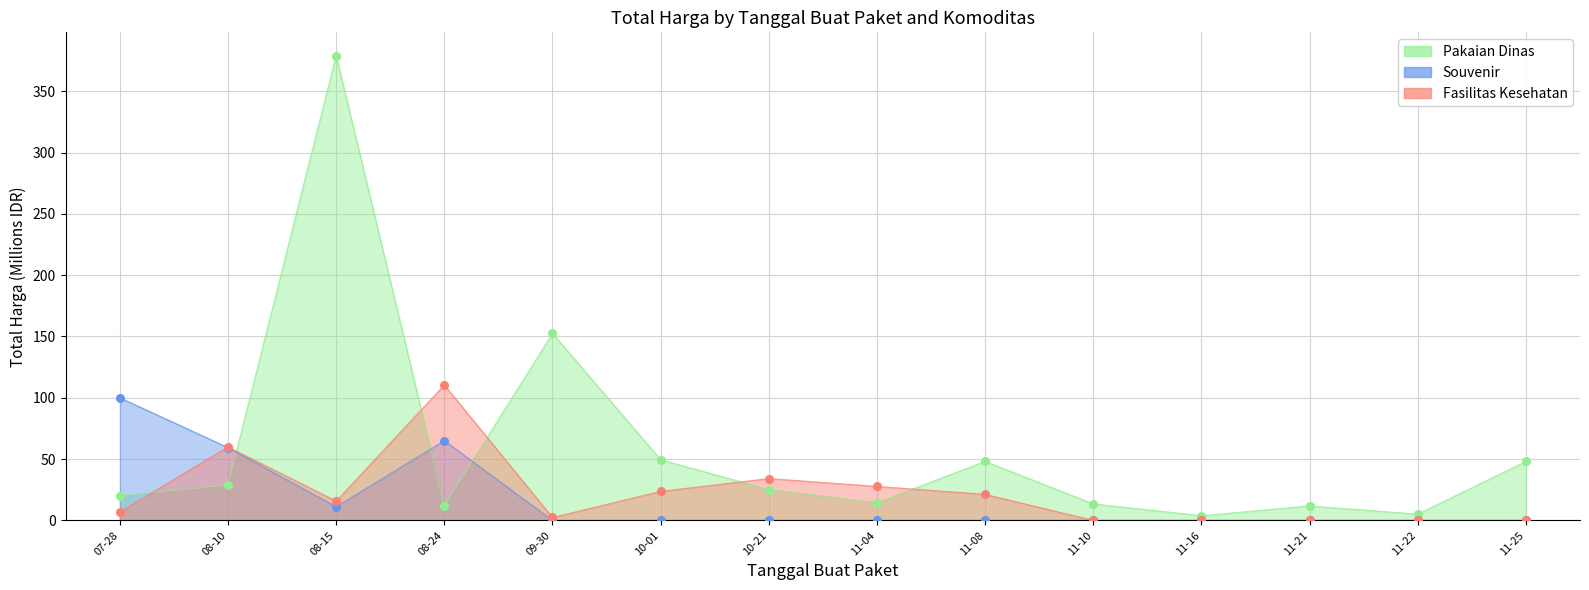

Which series reaches the maximum Y coordinate?

Pakaian Dinas